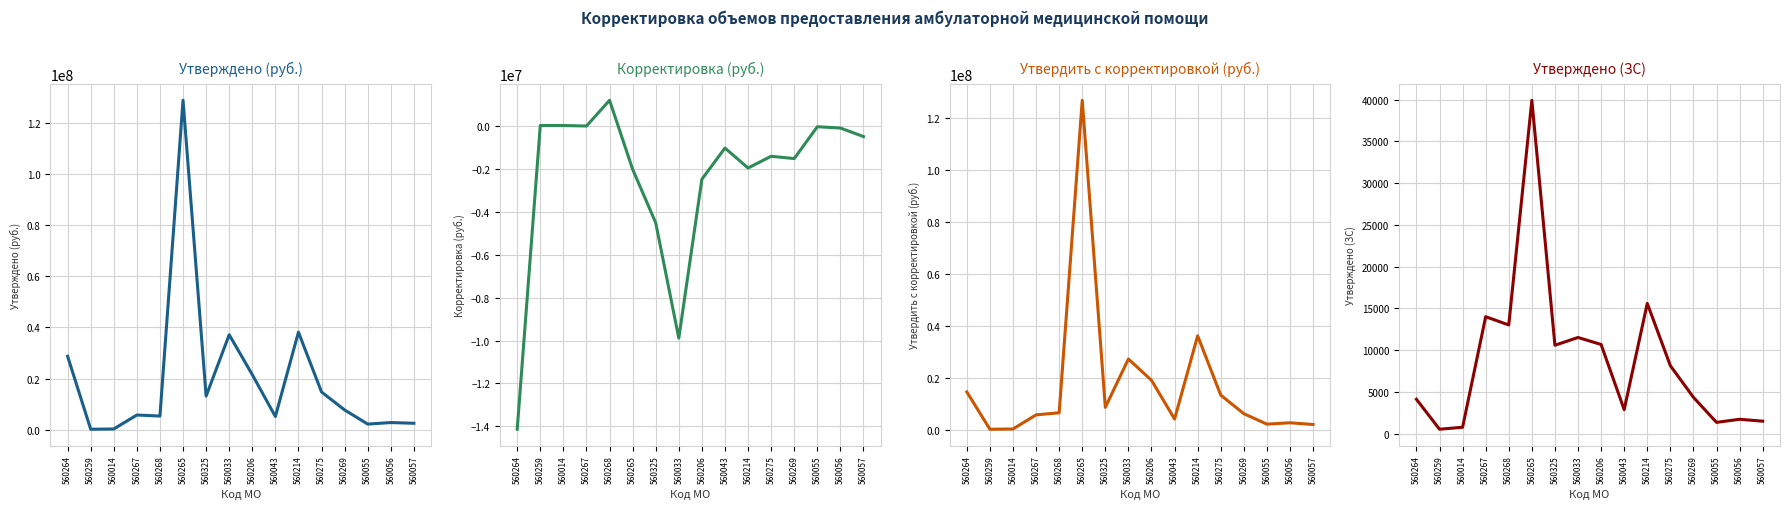

Reading left to right, list all the values displayed in this chart.

Утверждено (руб.): 560264=28737844.2	560259=216885.6	560014=314607.8	560267=5774269.3	560268=5367299.6	560265=128822446.8	560325=13180549.5	560033=37161308.2	560206=21552101.9	560043=5196209.9	560214=38159496.6	560275=14777729.7	560269=7752929.1	560055=2229780.2	560056=2821708.5	560057=2553224.9
Корректировка (руб.): 560264=-14140164.1	560259=37722.7	560014=35475.1	560267=11004.1	560268=1213047.8	560265=-2007905.7	560325=-4504826.5	560033=-9889377.6	560206=-2470671.5	560043=-1015675.2	560214=-1947780.5	560275=-1399920.6	560269=-1507820.0	560055=-21749.6	560056=-82280.4	560057=-479479.0
Утвердить с корректировкой (руб.): 560264=14597680.1	560259=254608.3	560014=350082.8	560267=5785273.4	560268=6580347.4	560265=126814541.1	560325=8675723.0	560033=27271930.6	560206=19081430.4	560043=4180534.7	560214=36211716.0	560275=13377809.1	560269=6245109.1	560055=2208030.5	560056=2739428.1	560057=2073746.0
Утверждено (ЗС): 560264=4117.0	560259=526.0	560014=763.0	560267=14004.0	560268=13017.0	560265=39929.0	560325=10583.0	560033=11518.0	560206=10678.0	560043=2870.0	560214=15599.0	560275=8138.0	560269=4348.0	560055=1347.0	560056=1718.0	560057=1490.0